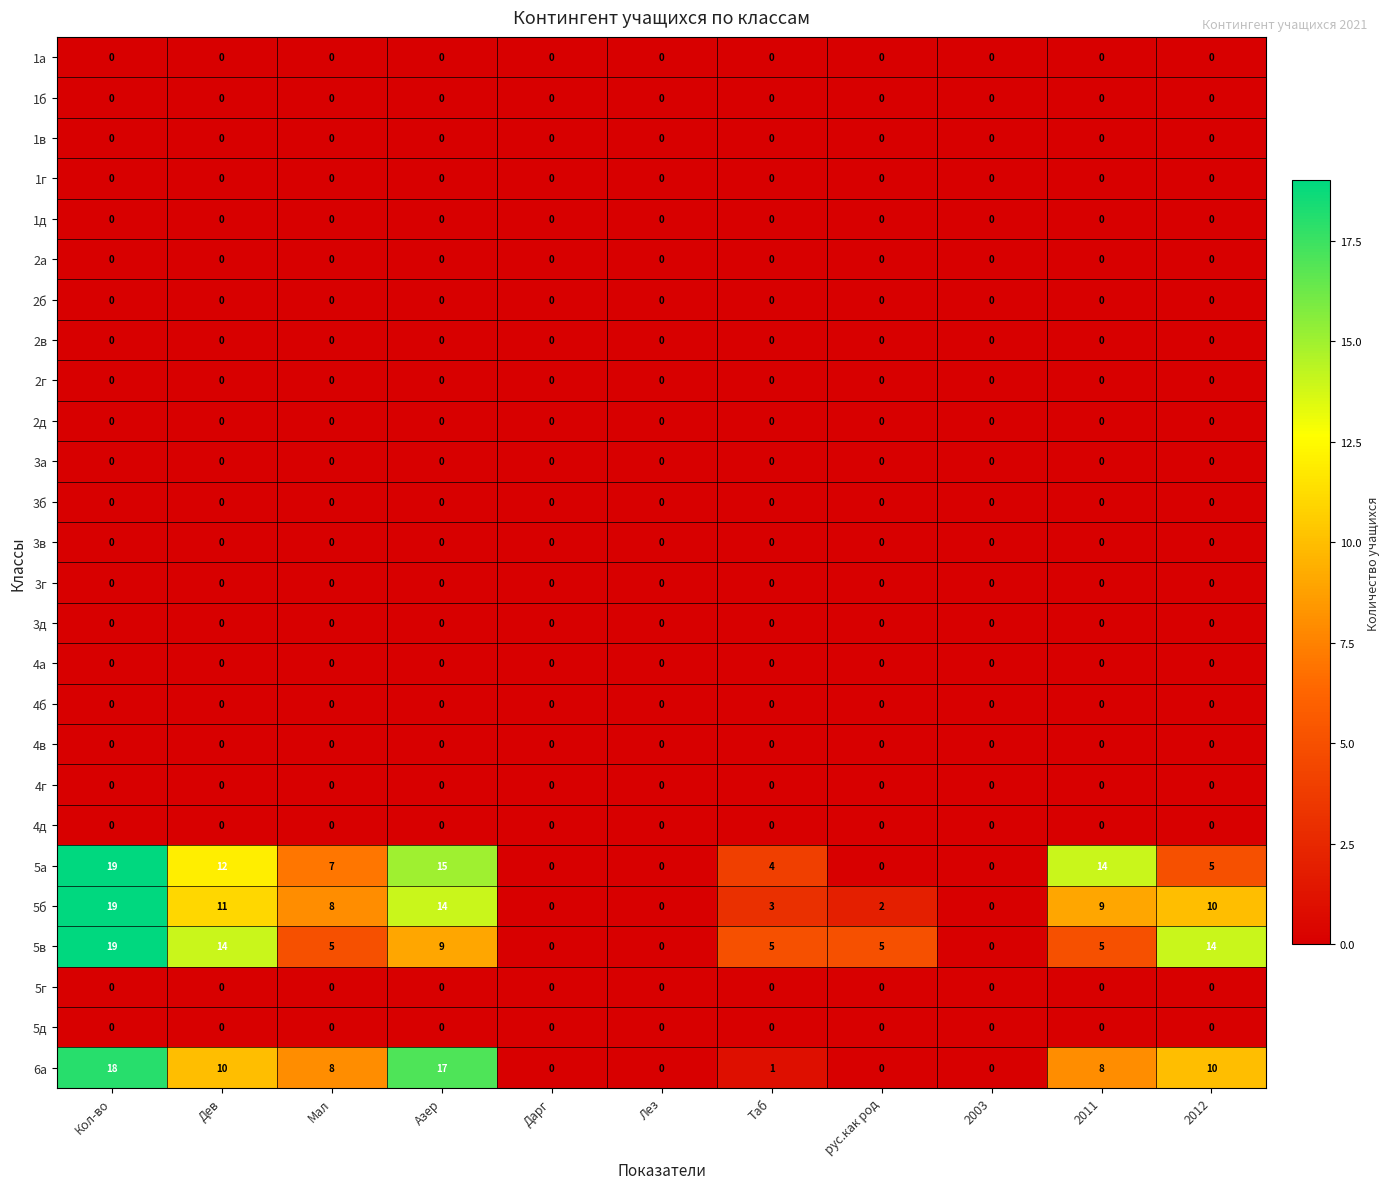

What is the approximate value of 5б at Мал, to the nearest 10?

10